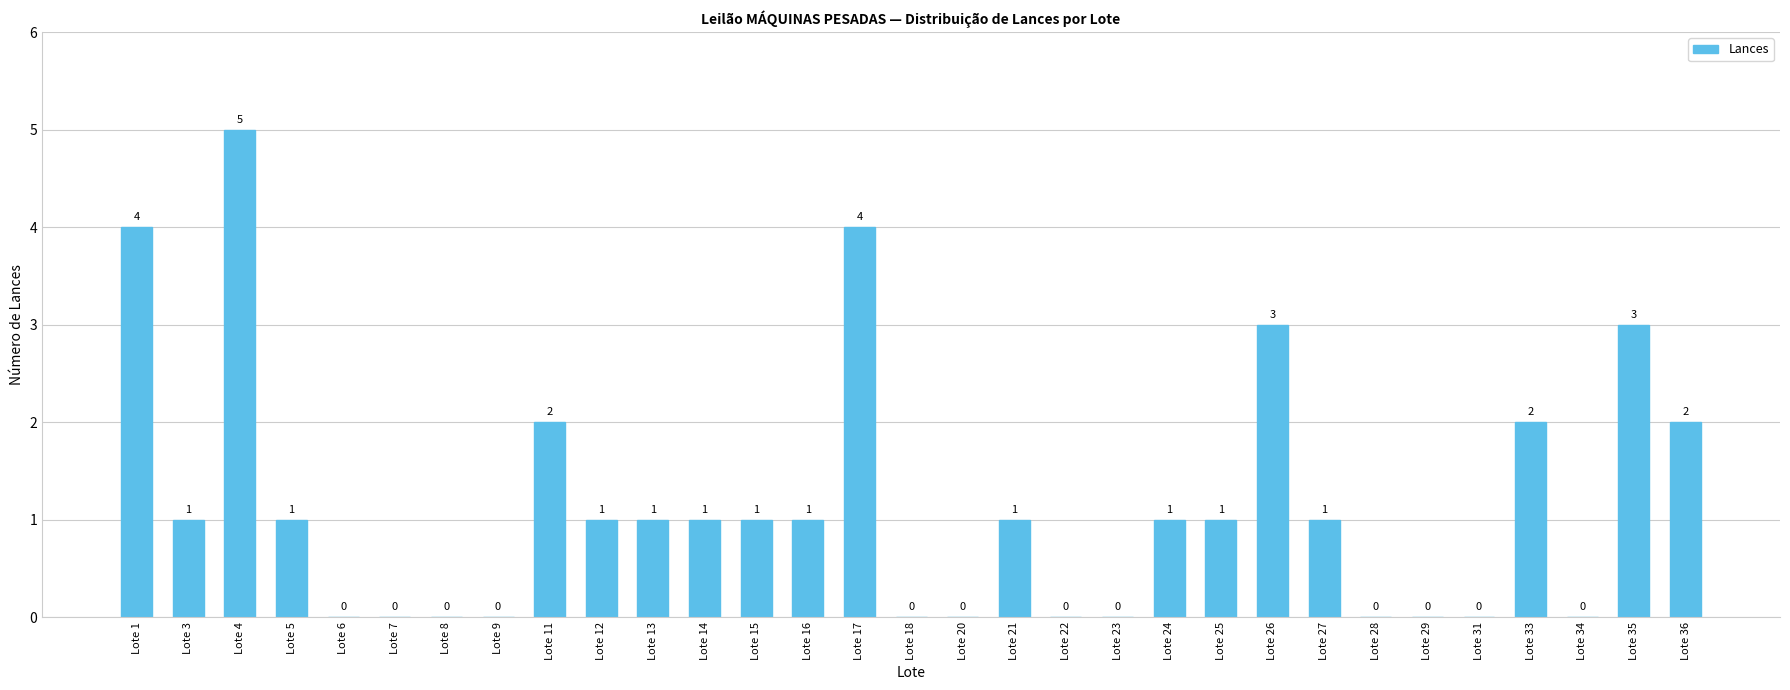

What is the maximum value shown in the chart?

5